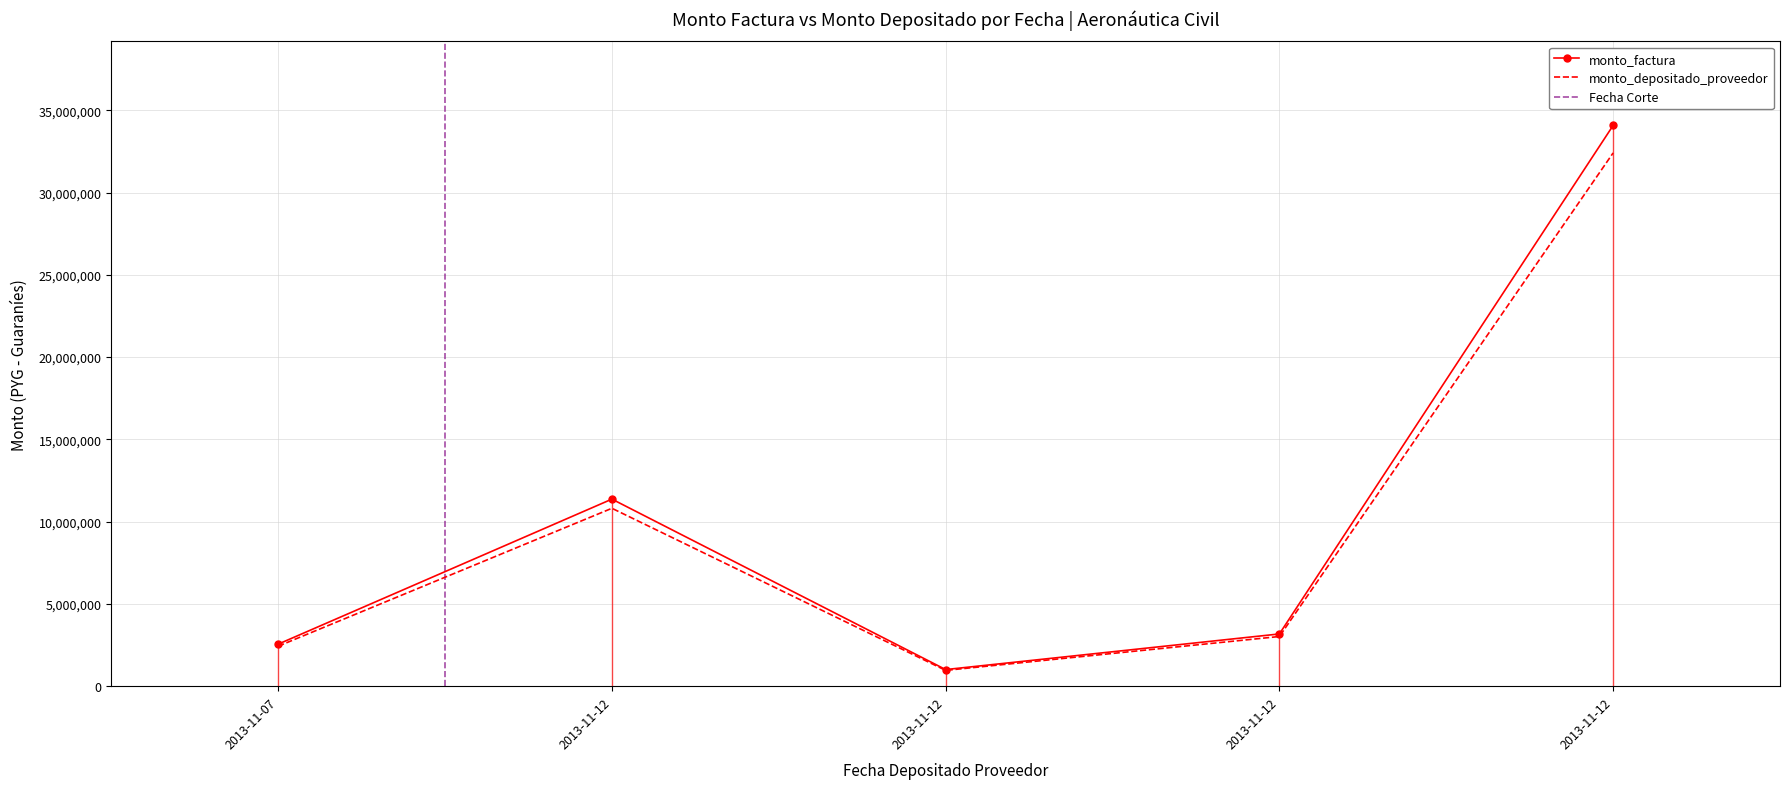

Is the value of monto_factura at 2013-11-12 greater than the value of monto_depositado_proveedor at 2013-11-12?

Yes